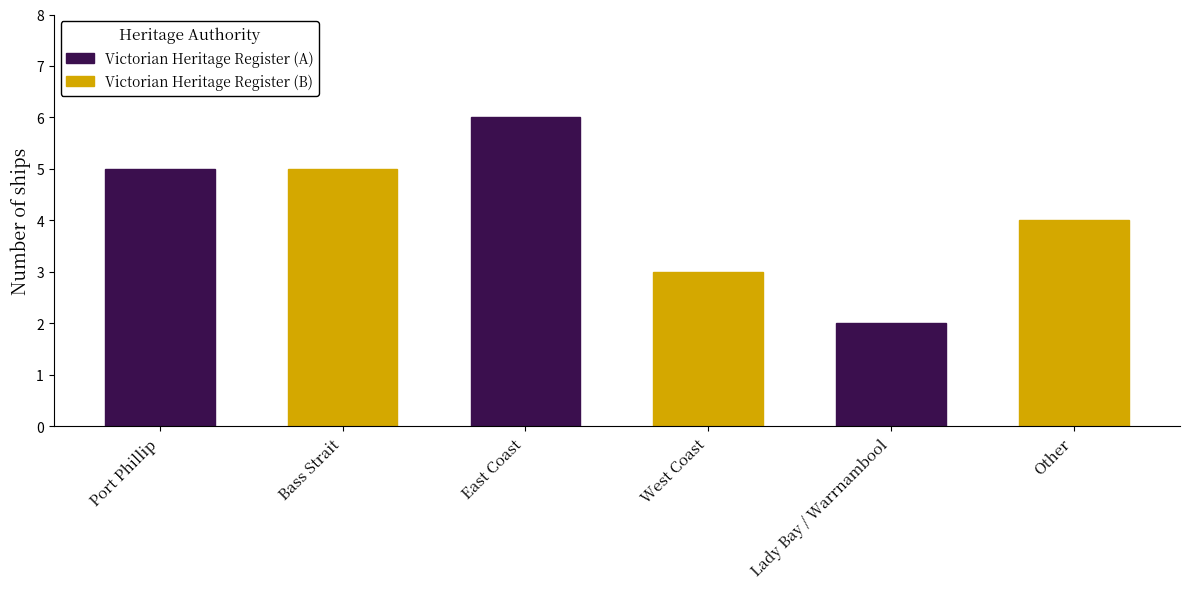

Does the chart contain any negative values?

No